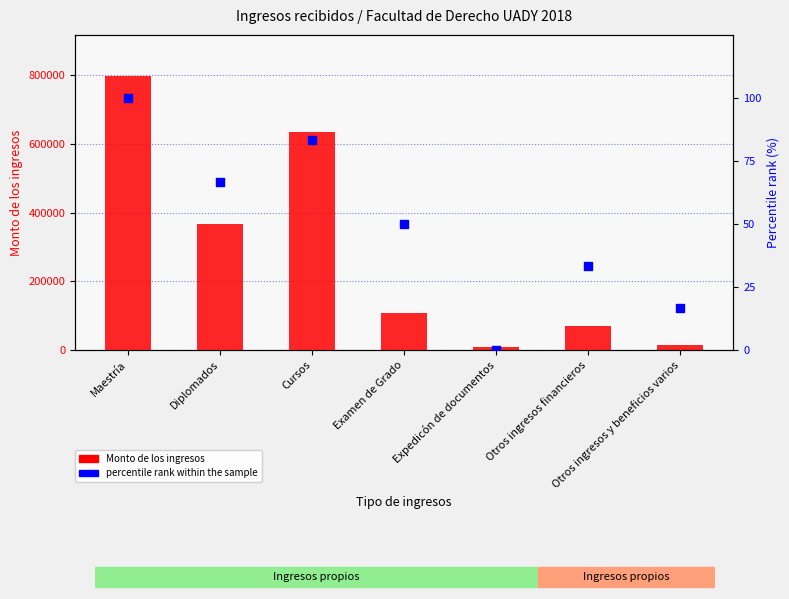

At how many categories does at least one series exceed 738023?

1